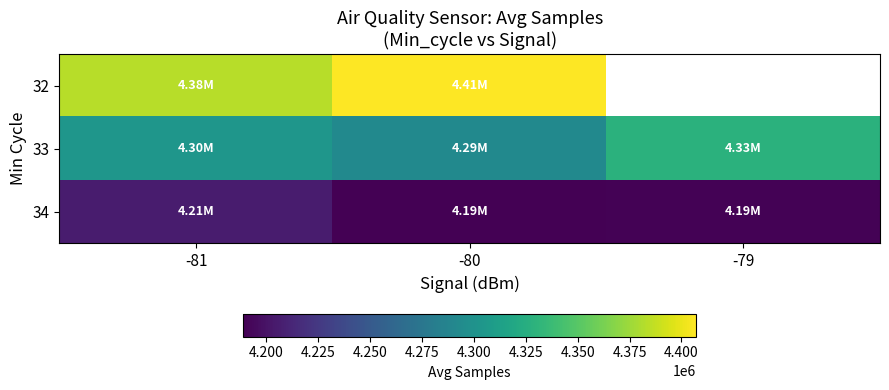

Is the value of 33 at -80 greater than the value of 34 at -79?

Yes